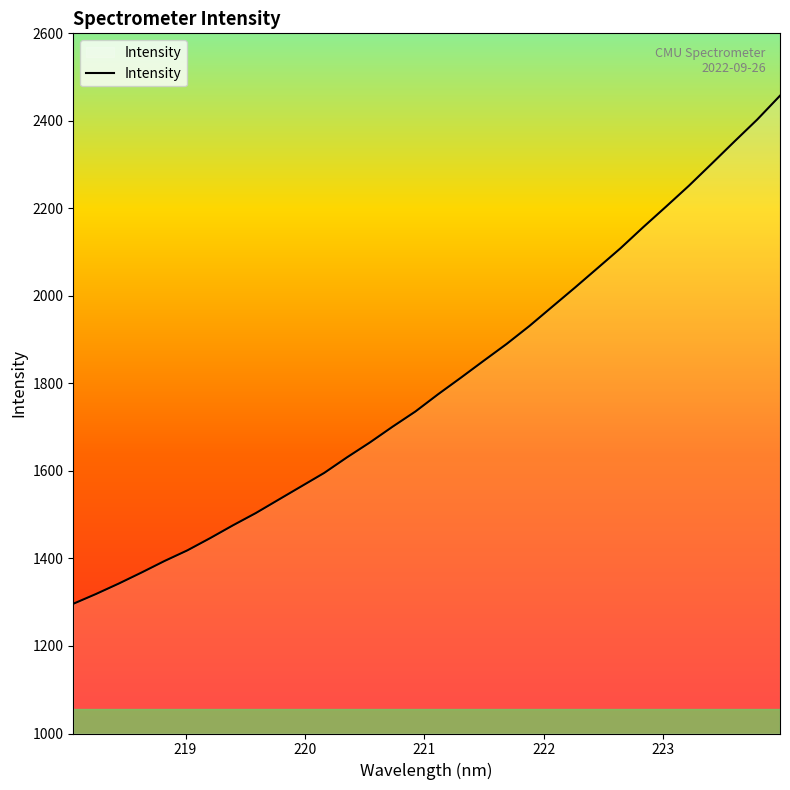

What is the sum of all values?

57551.4